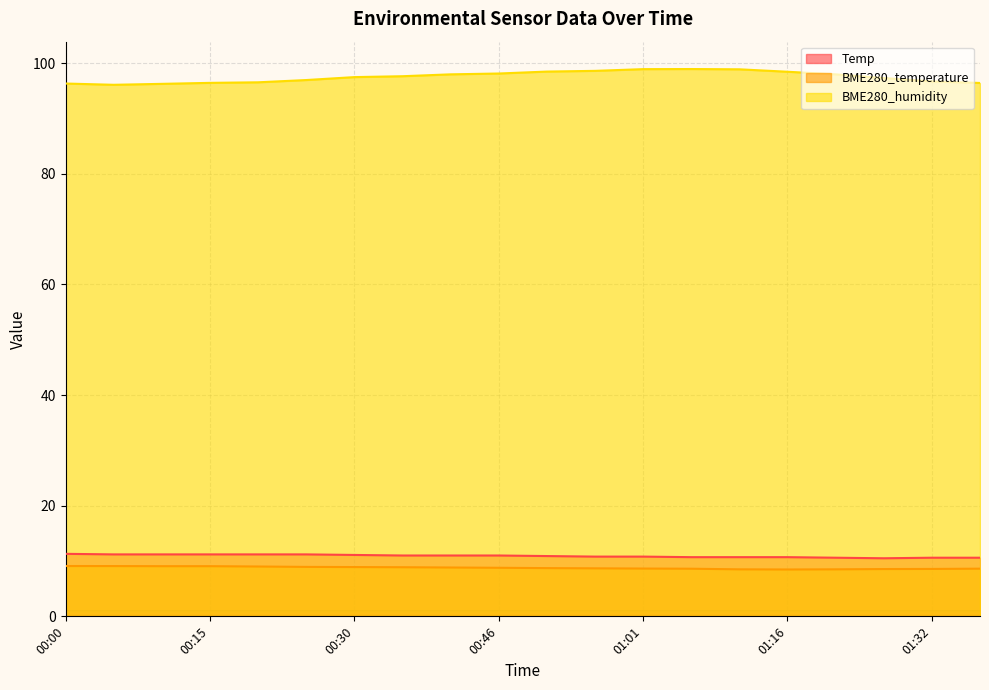

Which category has the lowest value in the Temp series?

01:27